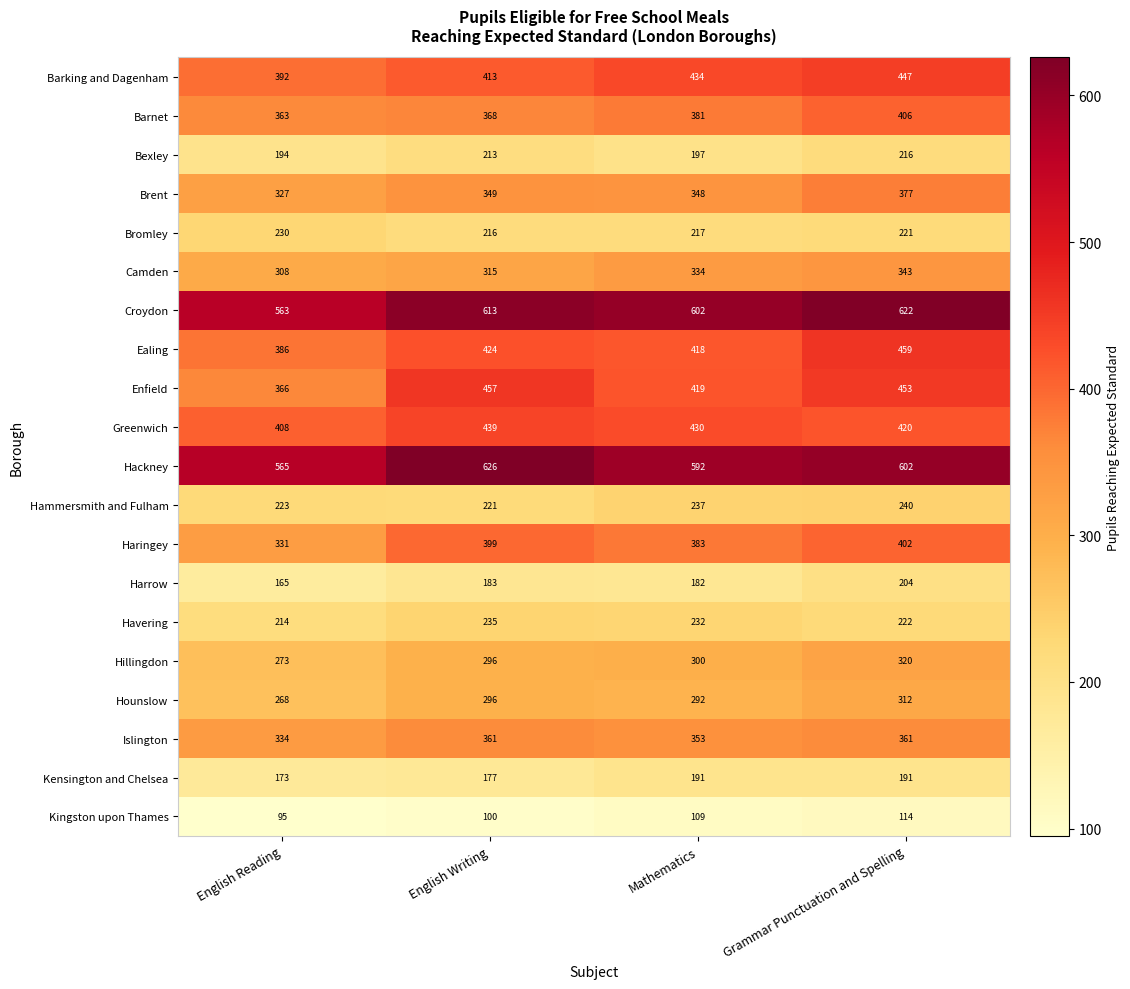

Rank the series at Mathematics from lowest to highest value.

Kingston upon Thames, Harrow, Kensington and Chelsea, Bexley, Bromley, Havering, Hammersmith and Fulham, Hounslow, Hillingdon, Camden, Brent, Islington, Barnet, Haringey, Ealing, Enfield, Greenwich, Barking and Dagenham, Hackney, Croydon